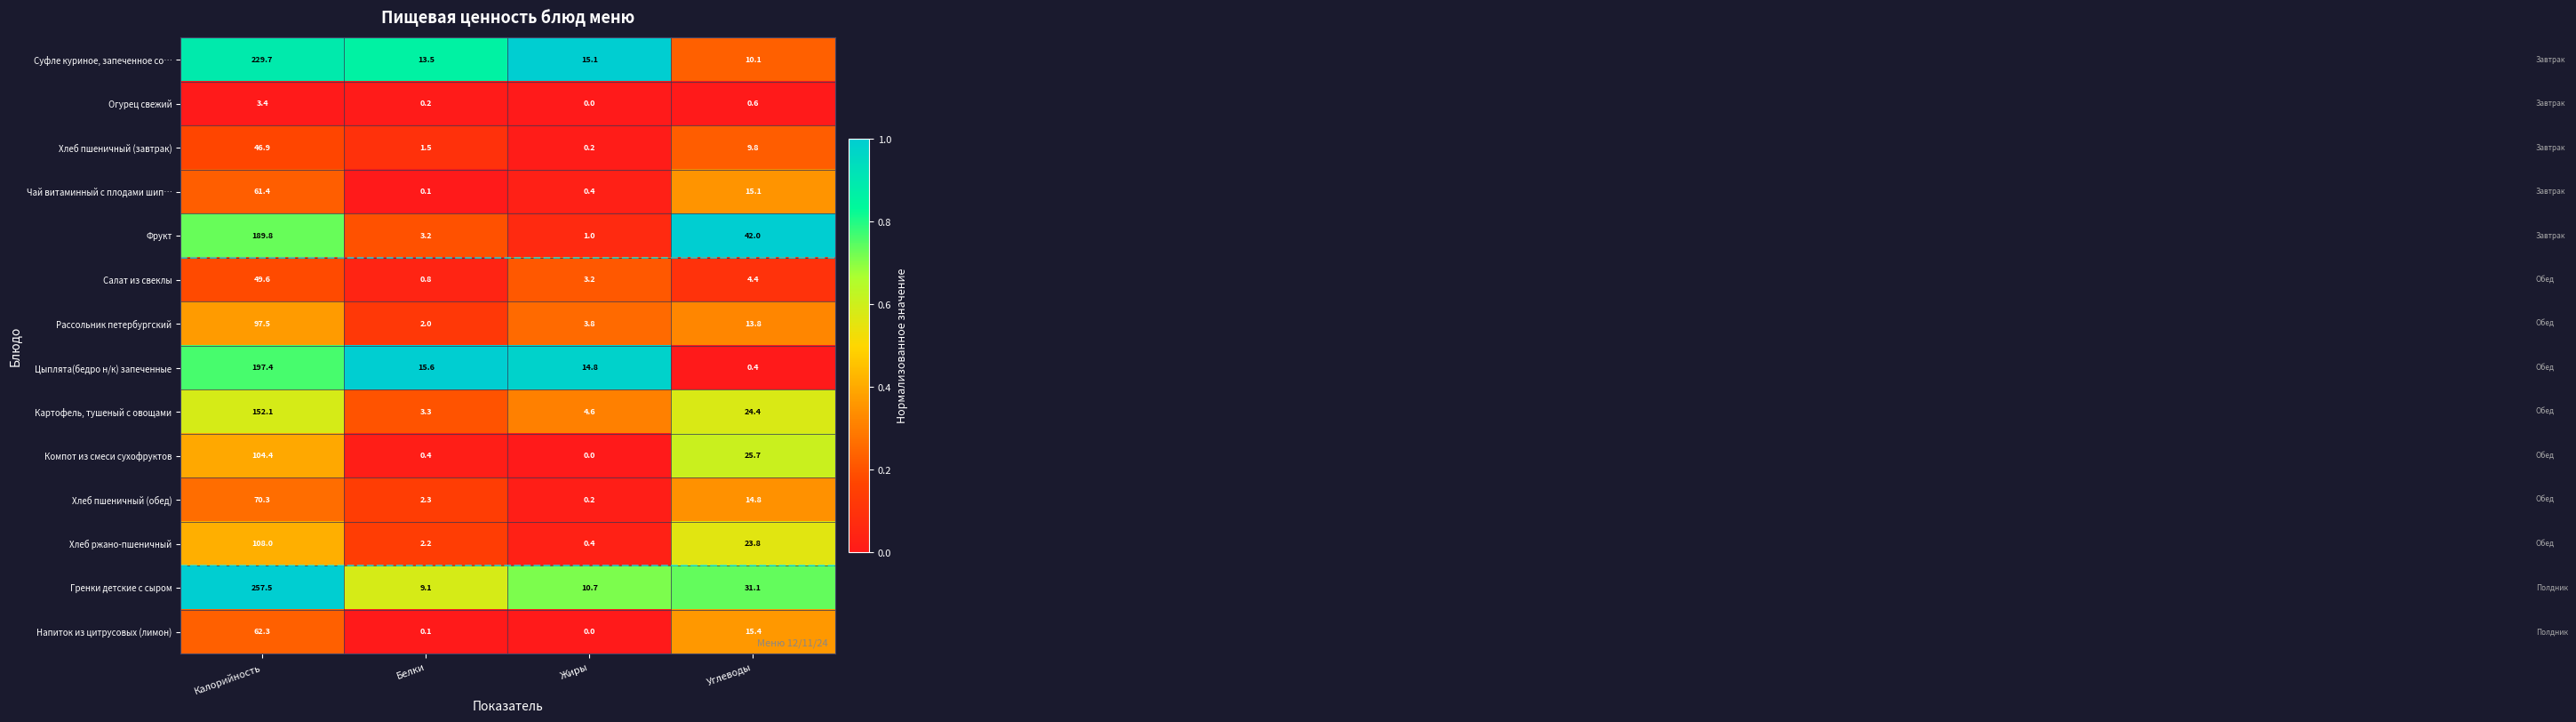

At which category does the chart reach its peak across all series?

Калорийность